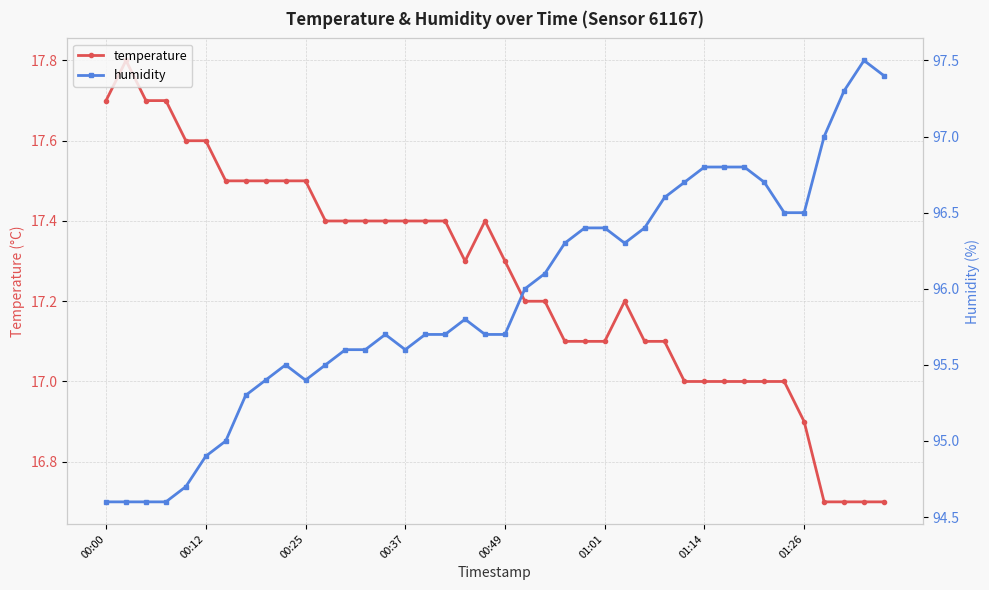

True or false: temperature has more than 0 interior local peaks.

True